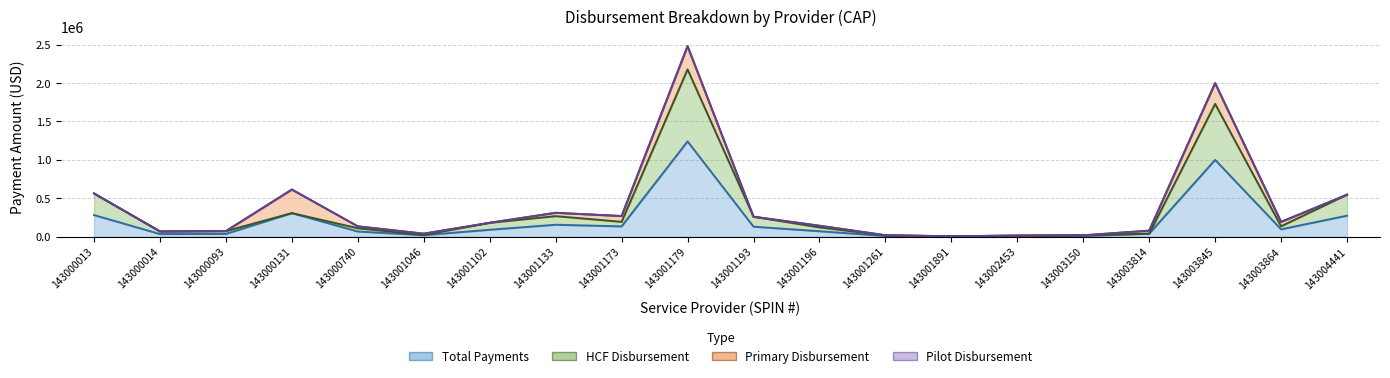

What is the minimum value for Total Payments?

2787.2